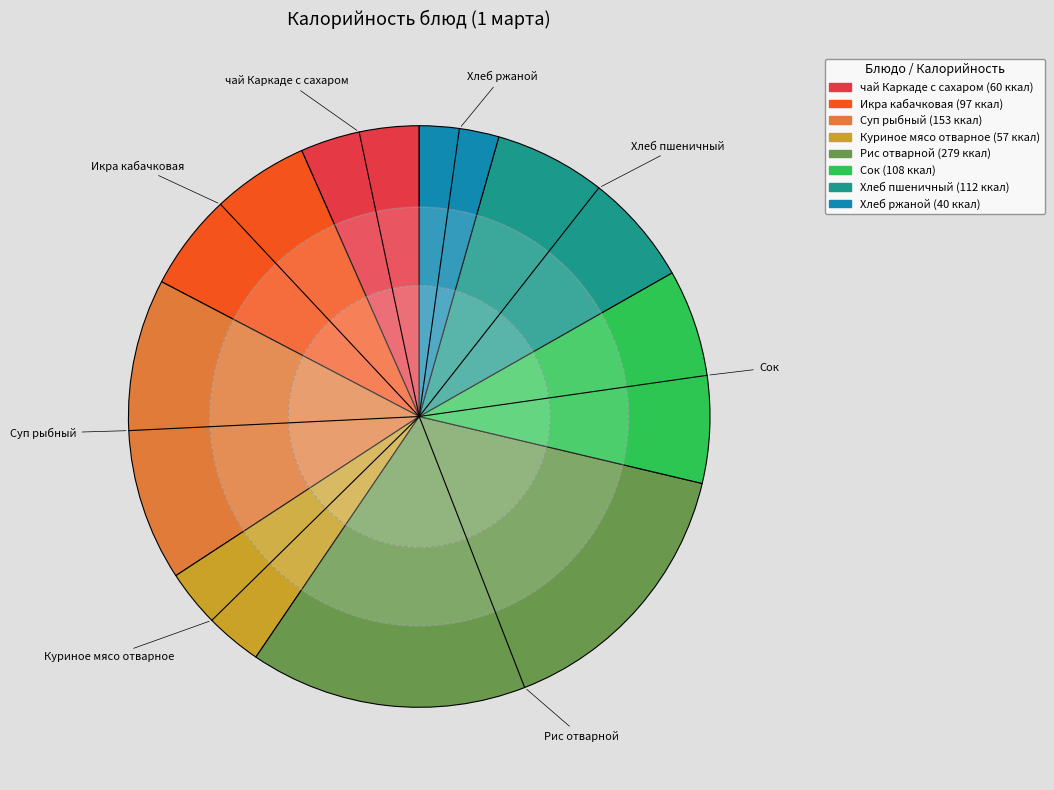

Do Хлеб ржаной and Сок together represent more than half of the pie?

No